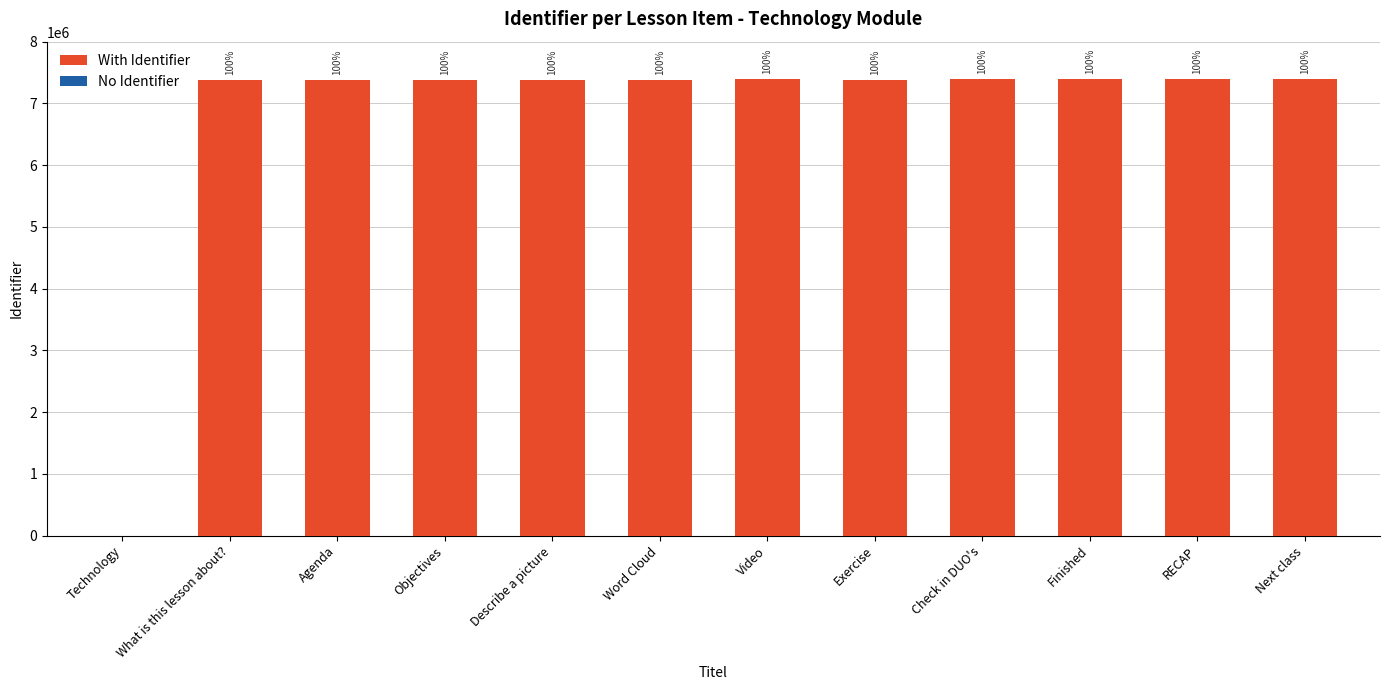

What position from the left is What is this lesson about??

2